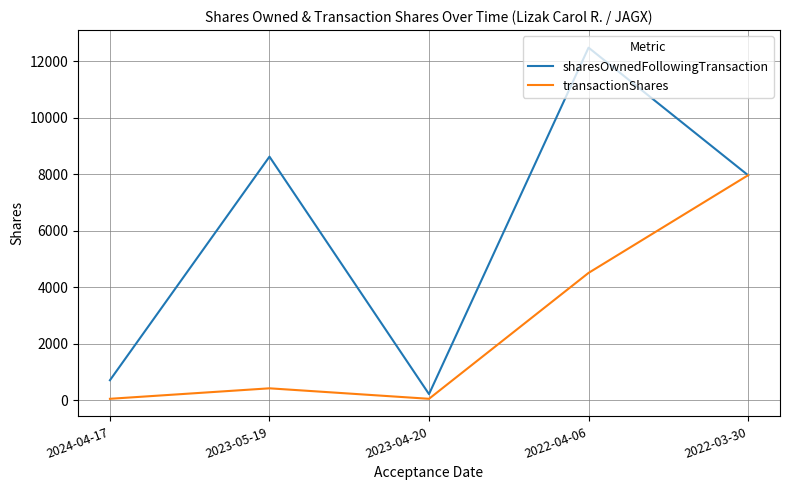

At which category does transactionShares reach its first local valley?

2023-04-20